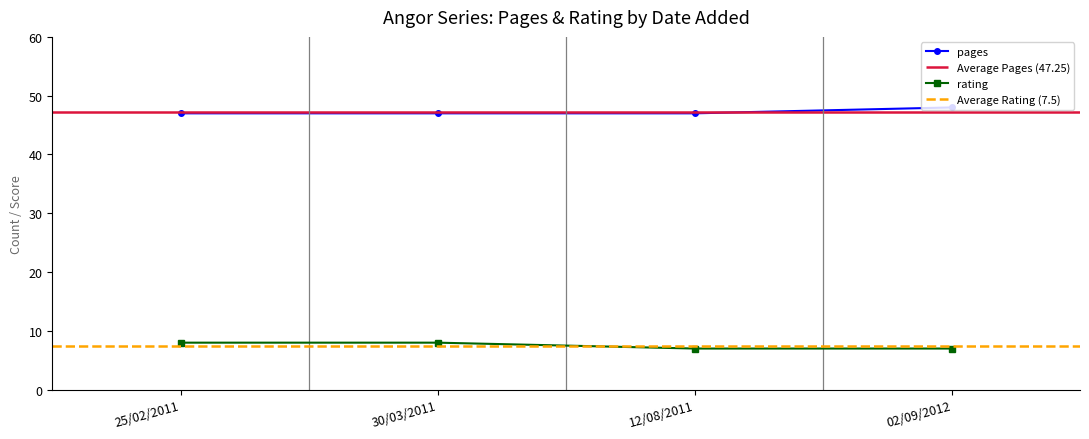

What is the sum of the pages values at 25/02/2011 and 12/08/2011?

94